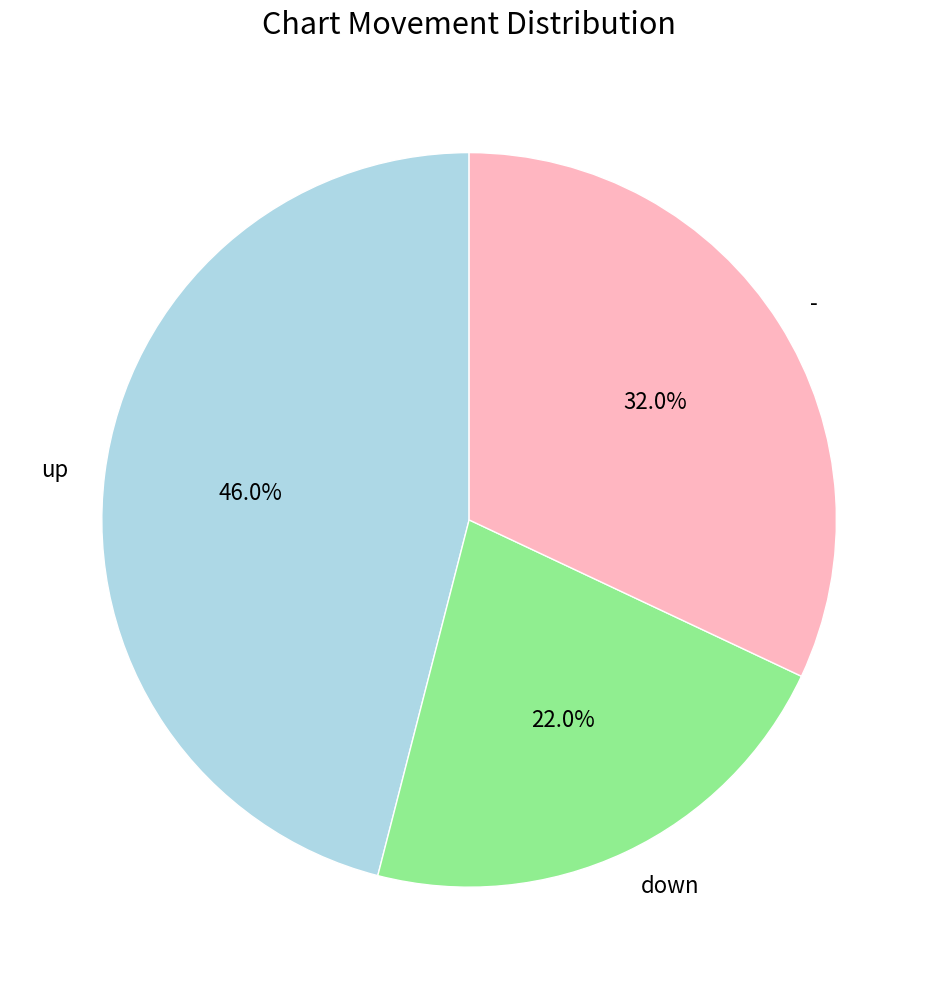

Is it true that - is 24% of the pie?

False